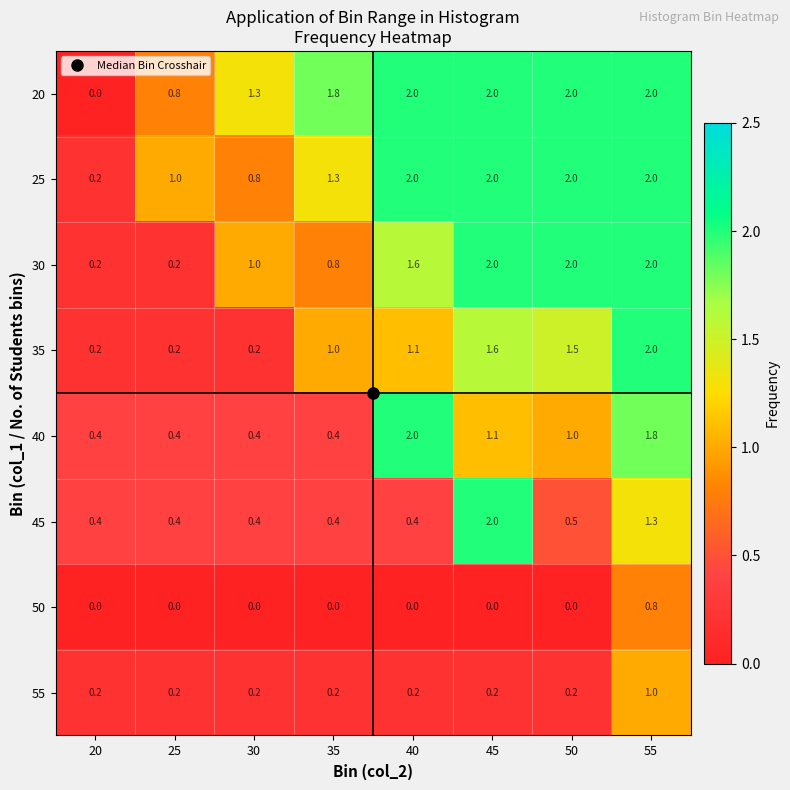

What is the total value across all series at 55?

12.9